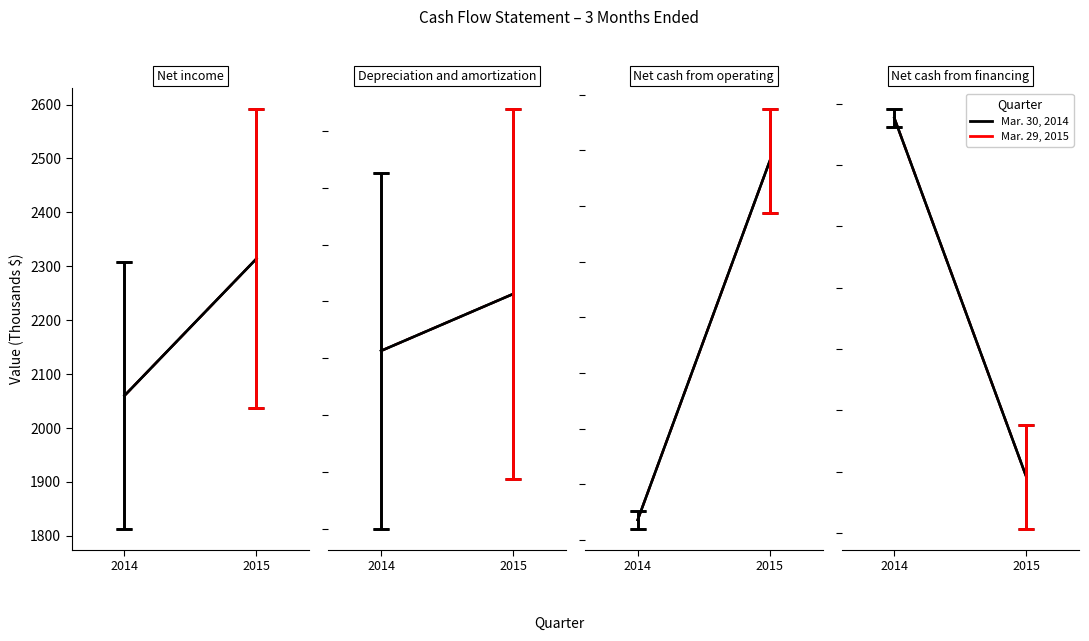

The value of HFD at 2014 is -3089. True or false?

True